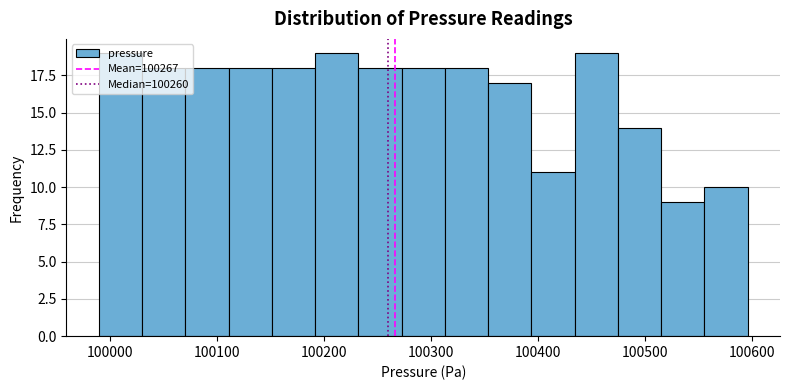

What is the height of the bar covering 100350 to 100390 on the x-axis? Neither the bar edges nor the heights are printed on the chart, so give them approximately, as read against the axes.

17